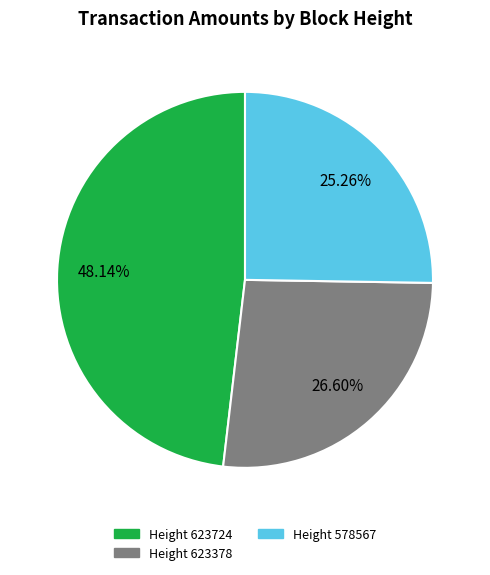

Rank the categories by value from highest to lowest.

Height 623724, Height 623378, Height 578567